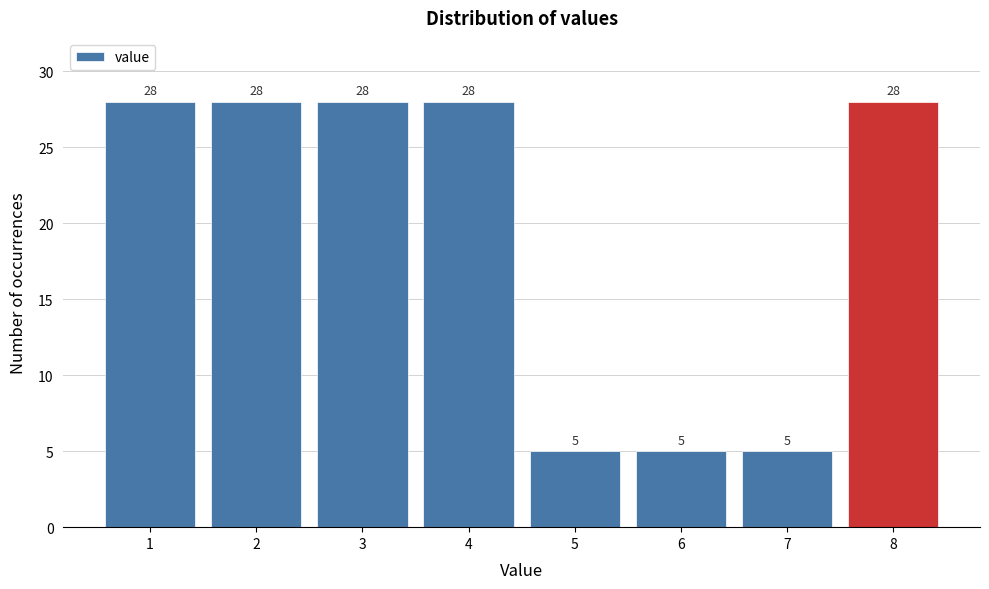

Reading left to right, extract all data points from this chart.

28	28	28	28	5	5	5	28